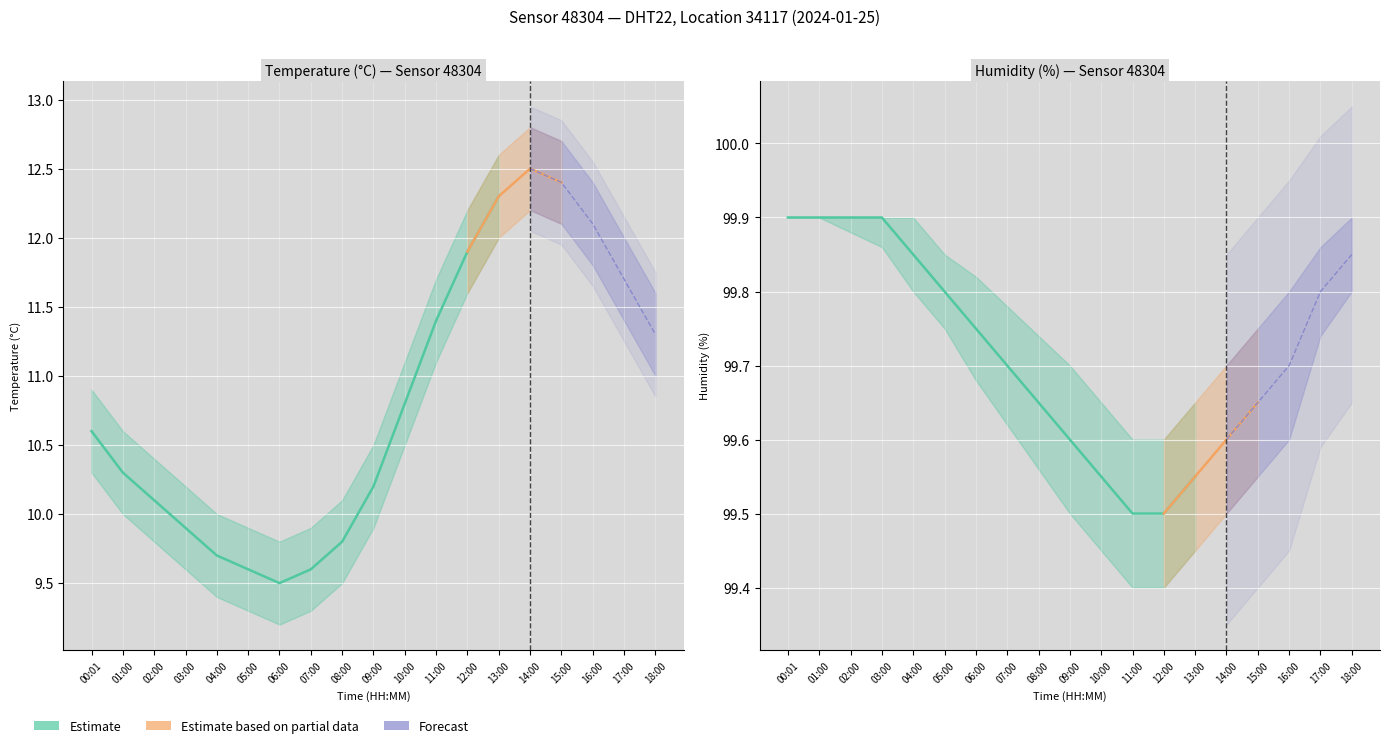

Reading left to right, transcribe all the data shown in this chart.

temperature: 10.6	10.3	10.1	9.9	9.7	9.6	9.5	9.6	9.8	10.2	10.8	11.4	11.9	12.3	12.5	12.4	12.1	11.7	11.3
temperature_upper: 10.9	10.6	10.4	10.2	10.0	9.9	9.8	9.9	10.1	10.5	11.1	11.7	12.2	12.6	12.8	12.7	12.4	12.0	11.6
temperature_lower: 10.3	10.0	9.8	9.6	9.4	9.3	9.2	9.3	9.5	9.9	10.5	11.1	11.6	12.0	12.2	12.1	11.8	11.4	11.0
humidity: 99.9	99.9	99.9	99.9	99.8	99.8	99.8	99.7	99.7	99.6	99.5	99.5	99.5	99.5	99.6	99.7	99.7	99.8	99.8
humidity_upper: 99.9	99.9	99.9	99.9	99.9	99.8	99.8	99.8	99.7	99.7	99.7	99.6	99.6	99.7	99.7	99.8	99.8	99.9	99.9
humidity_lower: 99.9	99.9	99.9	99.9	99.8	99.8	99.7	99.6	99.6	99.5	99.5	99.4	99.4	99.5	99.5	99.5	99.6	99.7	99.8